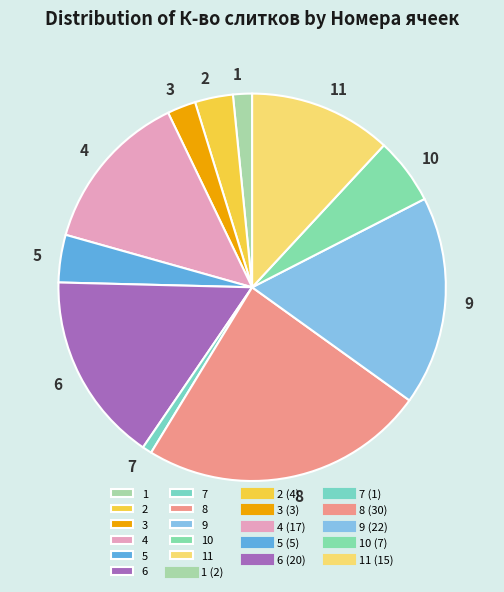

The 7 slice represents 11% of the pie. True or false?

False